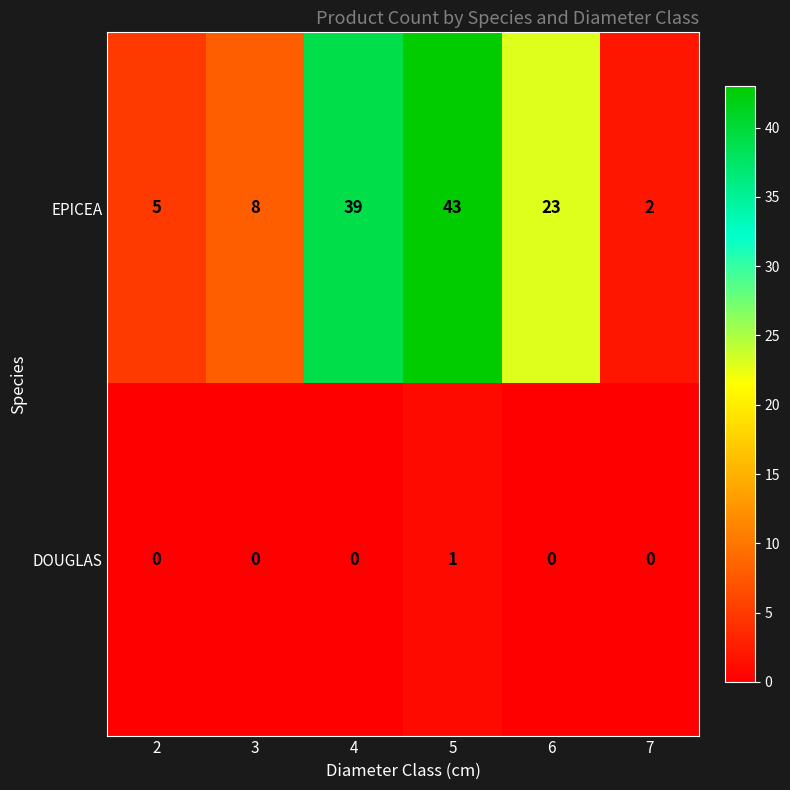

How many distinct data groups are displayed?

2